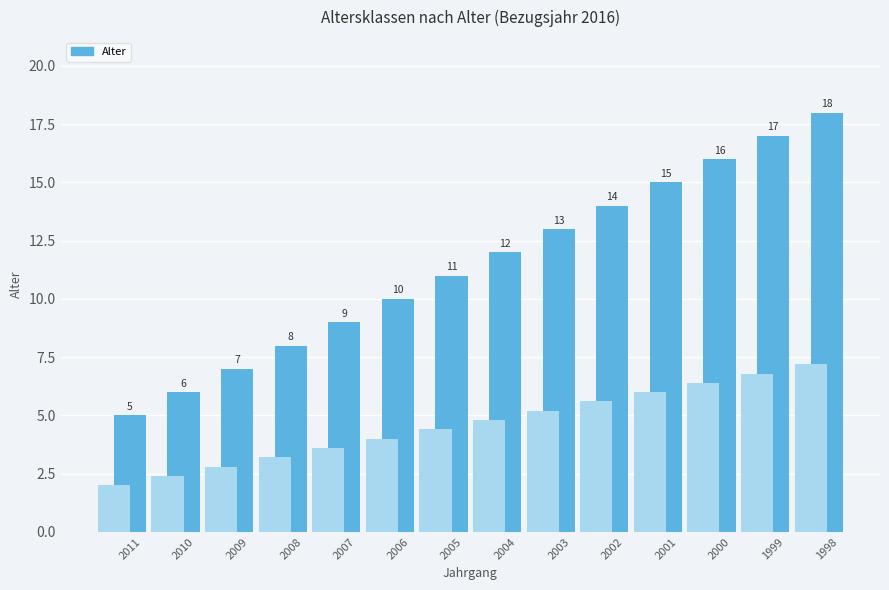

What is the approximate value at 2005?

11